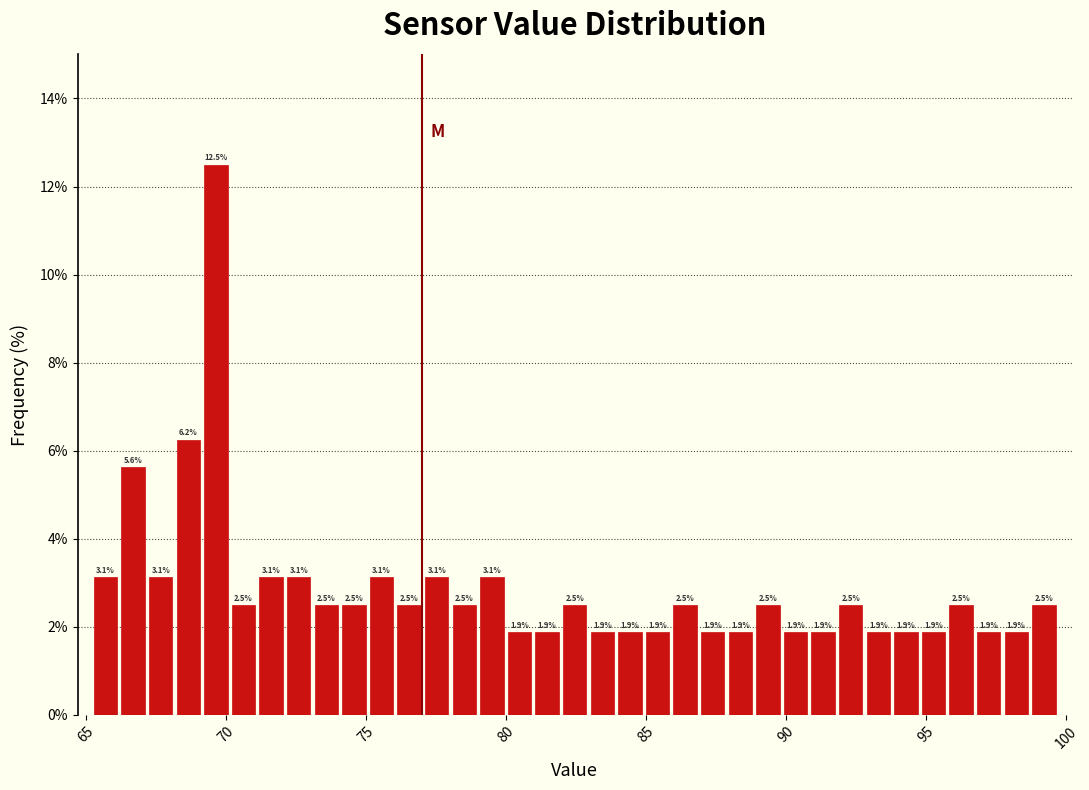

Read against the x-axis, roughly where is the centre of the tallest bar?

69.5